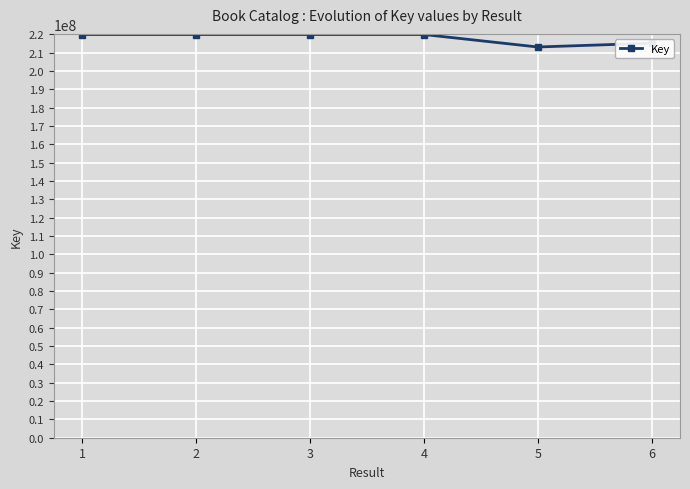

The chart shows a value of 54486196 at 1. True or false?

False